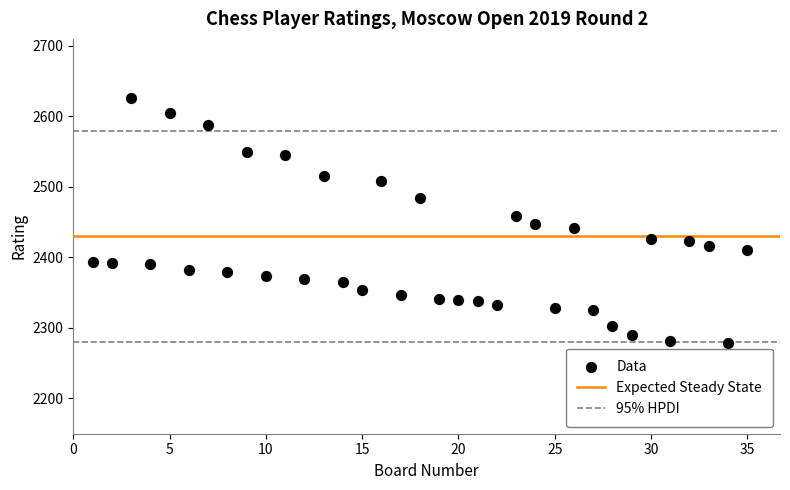

What is the range of Y values (max minus min)?

347